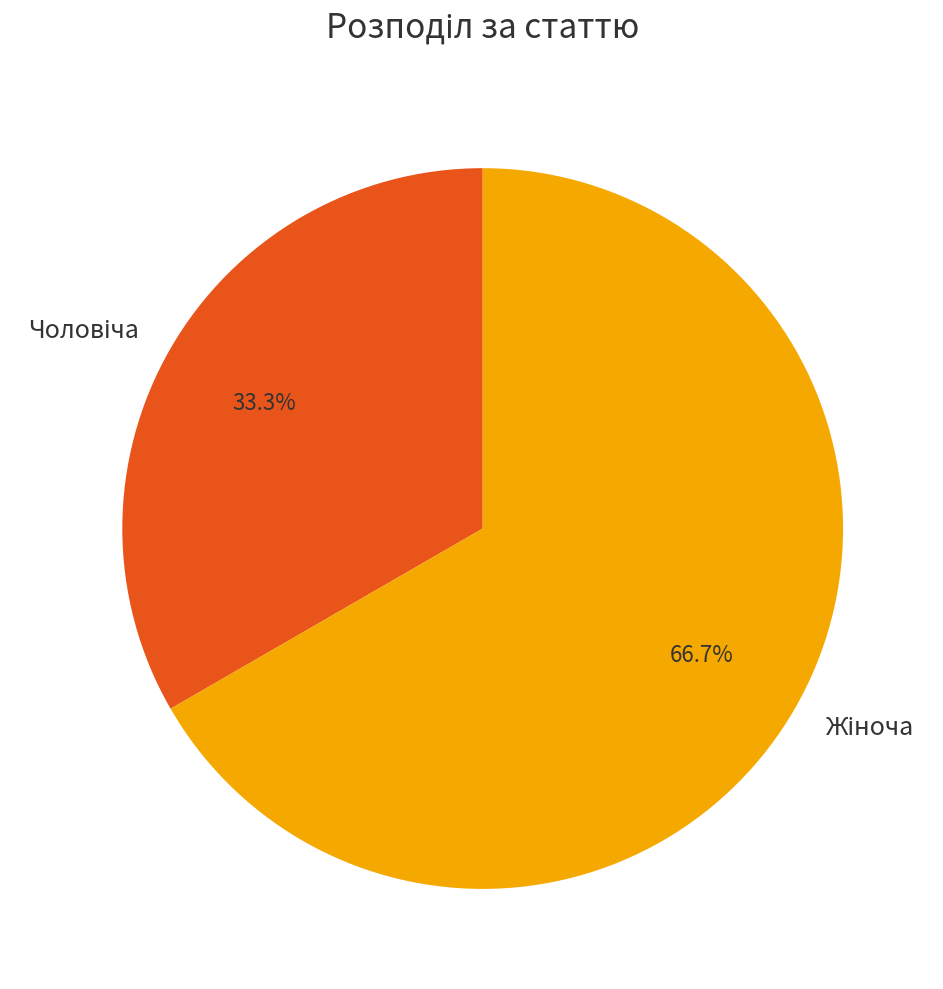

Does any single category account for the majority?

Yes